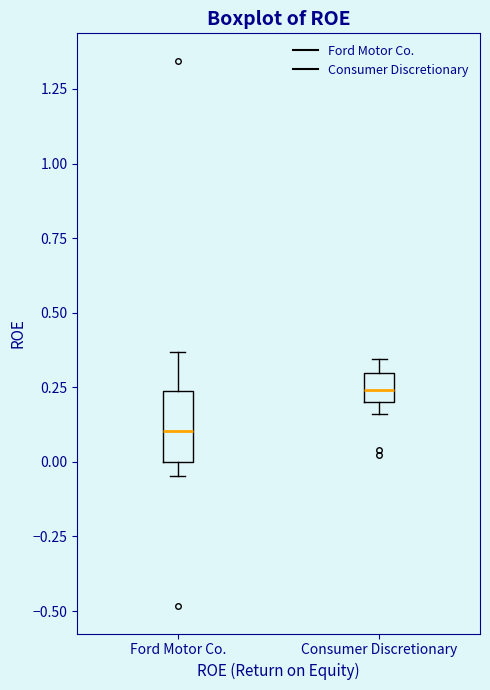

Reading left to right, read every box against the y-axis: the position of its median line, the range the box covers, and the ends of its whiskers. The values are not printed on the chart, so give them approximately, as read against the axis.

Ford Motor Co.: median 0.10, box 0.00 to 0.25, whiskers -0.05 to 0.35
Consumer Discretionary: median 0.25, box 0.20 to 0.30, whiskers 0.15 to 0.35